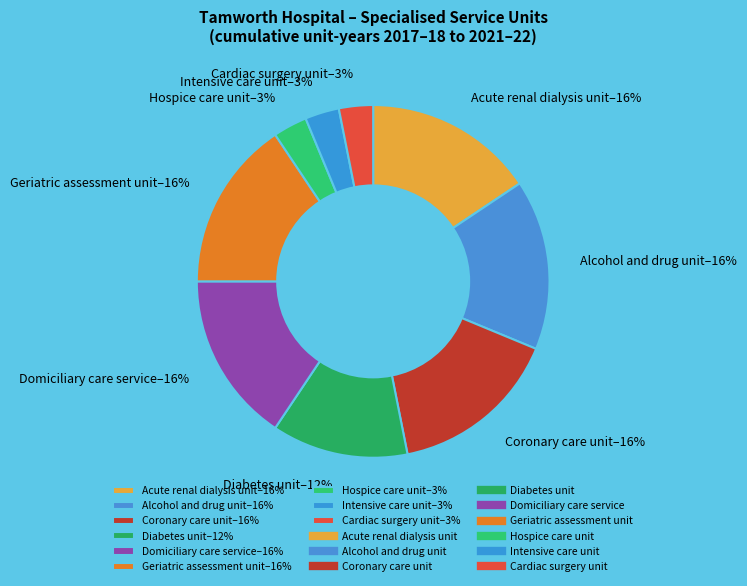

Do Coronary care unit–16% and Diabetes unit–12% together represent more than half of the pie?

No